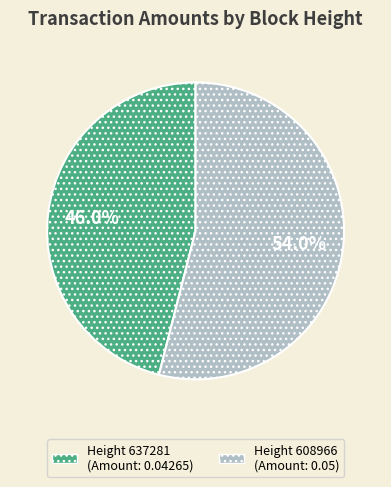

Does any single category account for the majority?

Yes